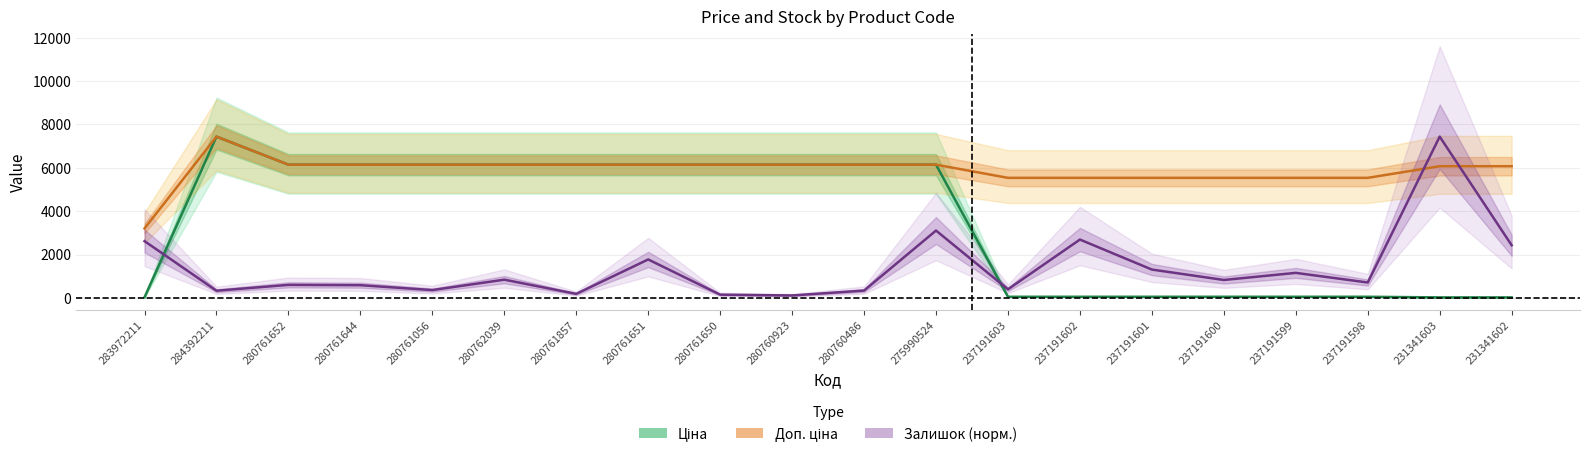

List the labels in order of Ціна value, largest first.

284392211, 280761652, 280761644, 280761056, 280762039, 280761857, 280761651, 280761650, 280760923, 280760486, 275990524, 237191603, 237191602, 237191601, 237191600, 237191599, 237191598, 283972211, 231341603, 231341602